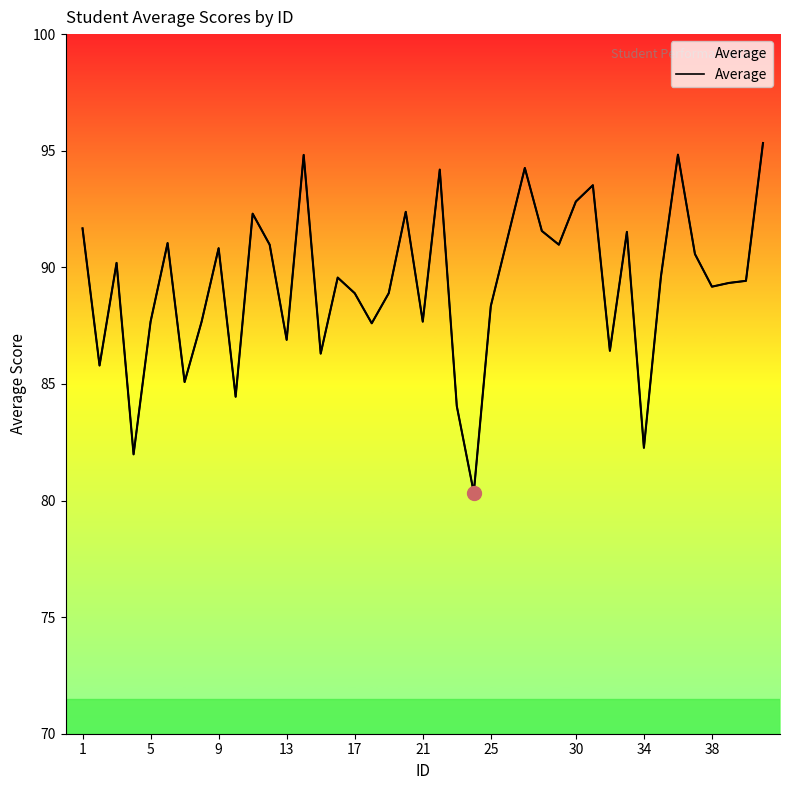

Does the chart display data point markers on the line(s)?

No